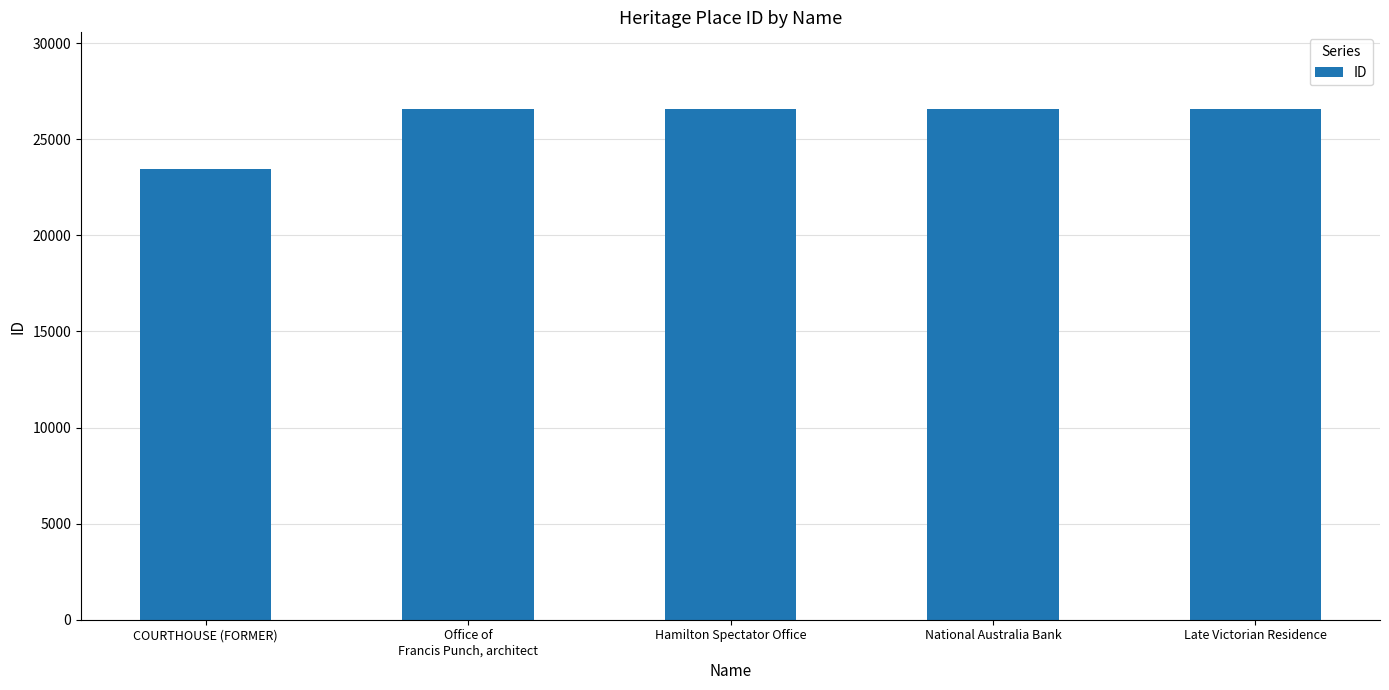

True or false: the data shows 15039 at Office of
Francis Punch, architect.

False